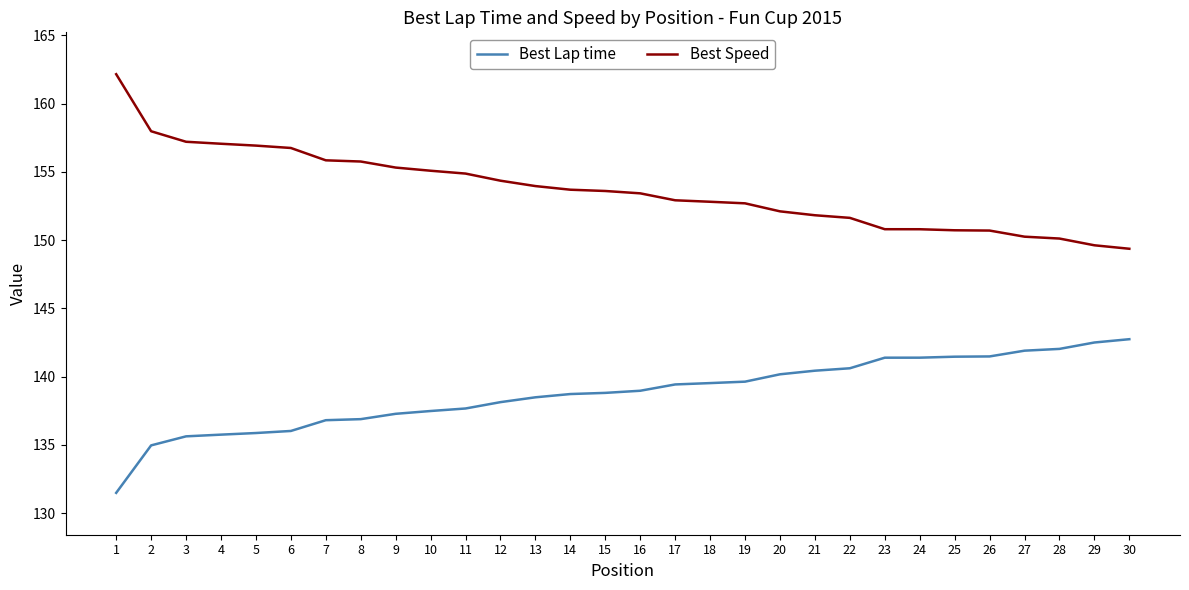

What is the spread (max minus min) of values at 28?

8.1